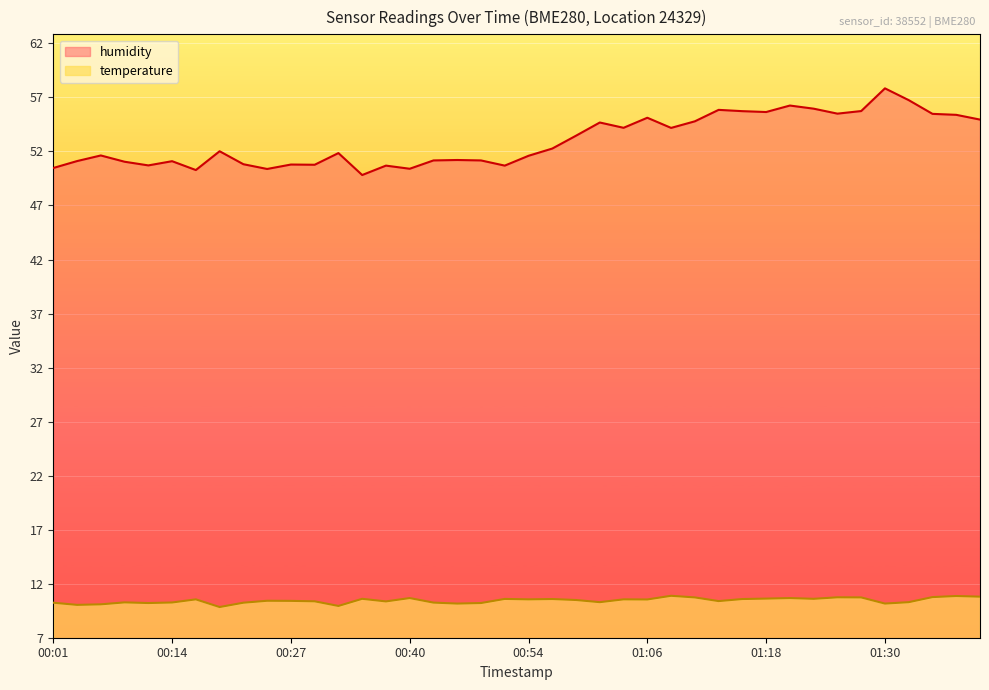

Which category has the highest value across all series?

01:30